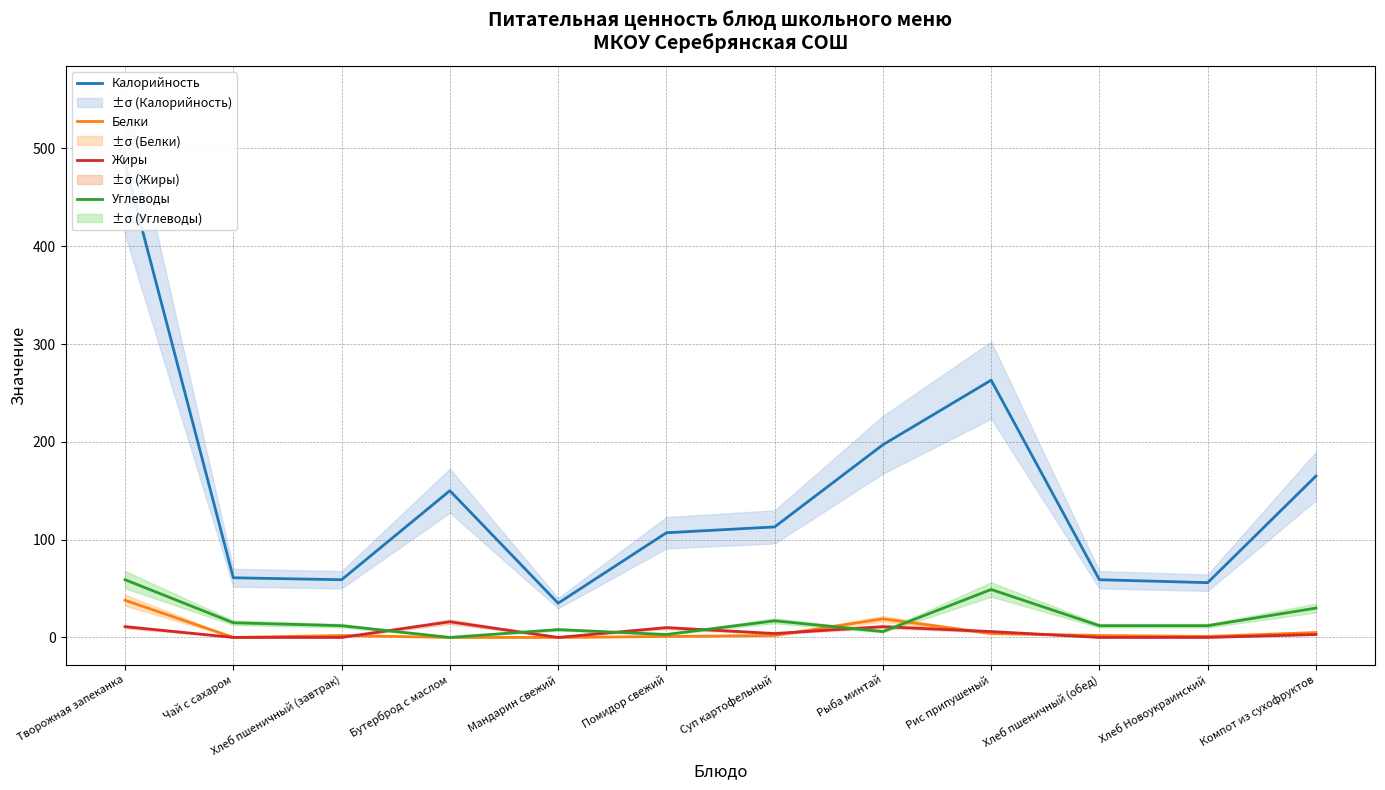

Rank the categories by Калорийность value from highest to lowest.

Творожная запеканка, Рис припушеный, Рыба минтай, Компот из сухофруктов, Бутерброд с маслом, Суп картофельный, Помидор свежий, Чай с сахаром, Хлеб пшеничный (завтрак), Хлеб пшеничный (обед), Хлеб Новоукраинский, Мандарин свежий